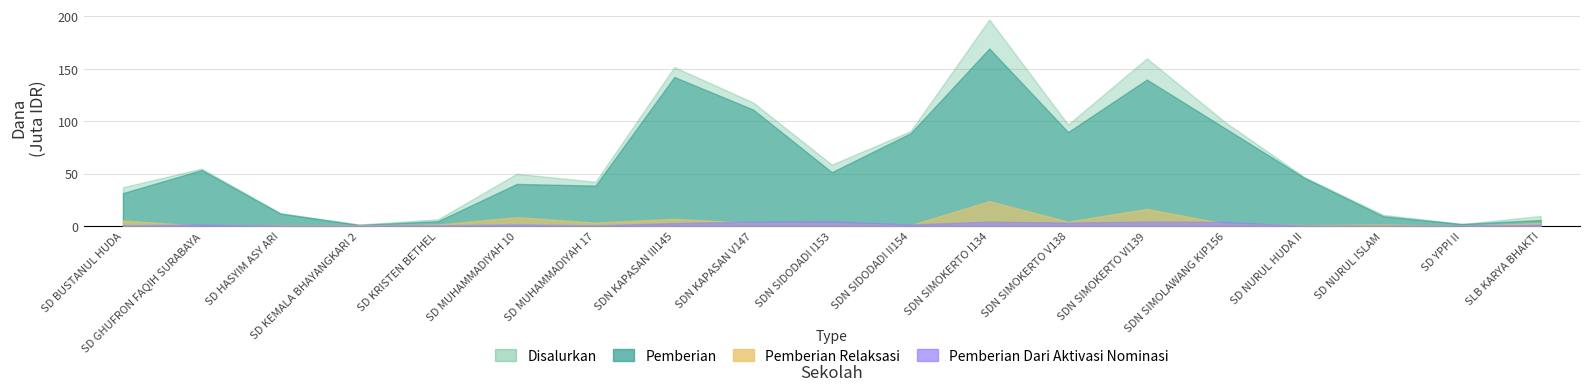

Which series changed the most between SD NEGERI KAPASAN III145 and SD NEGERI SIMOKERTO I134?

Disalurkan